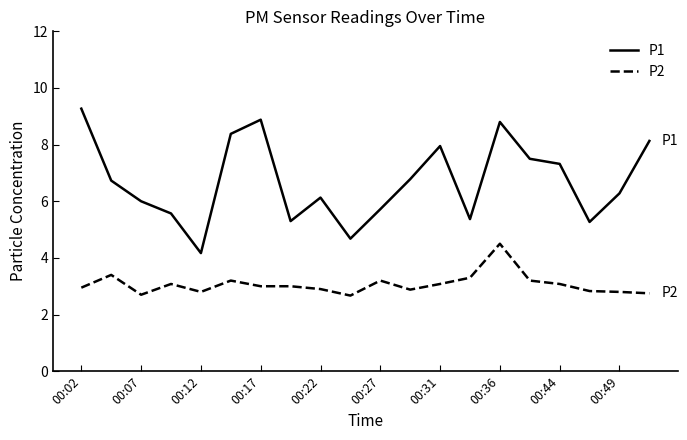

Rank the series by their maximum value, from highest to lowest.

P1, P2